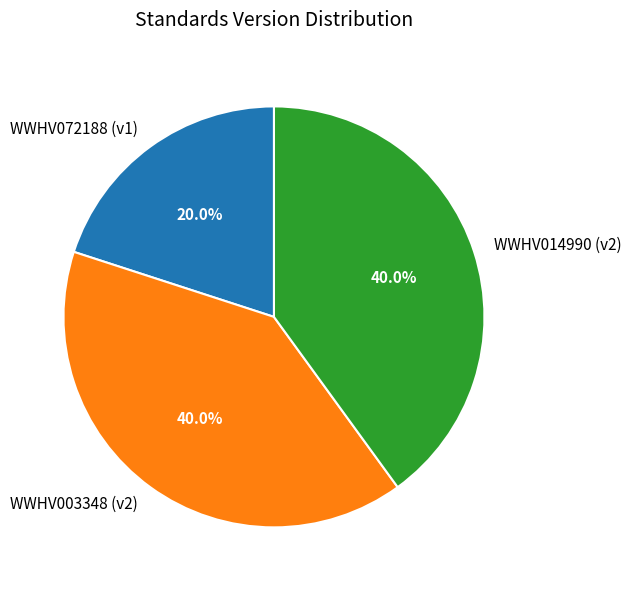

What percentage is the WWHV003348 slice, to the nearest percent?

40%